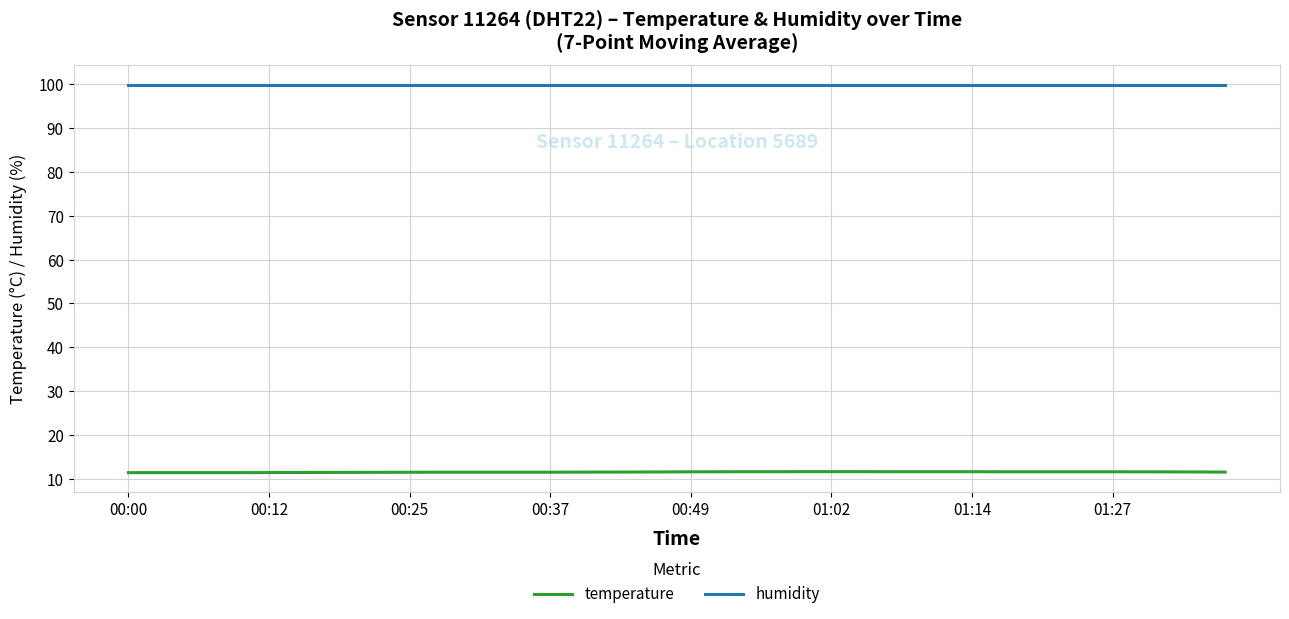

Which series changed the most between 9 and 36?

temperature